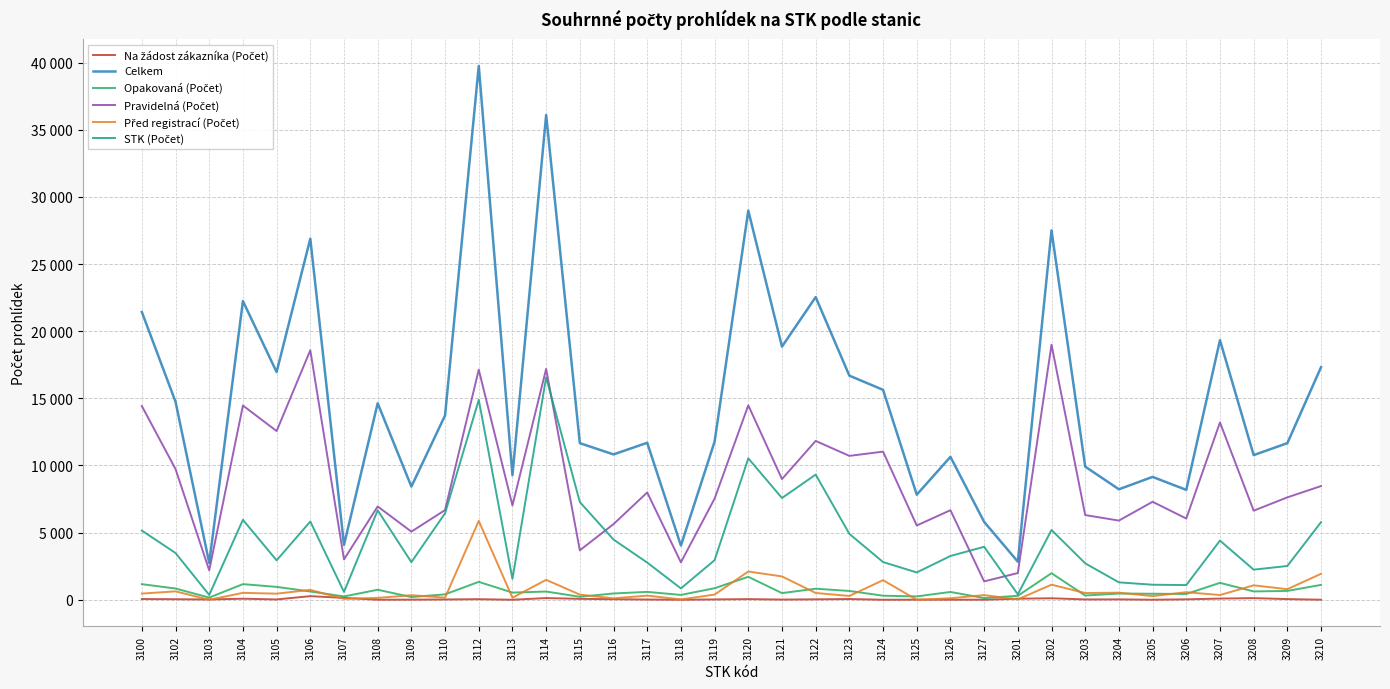

Is this an area chart (filled region under the line)?

No